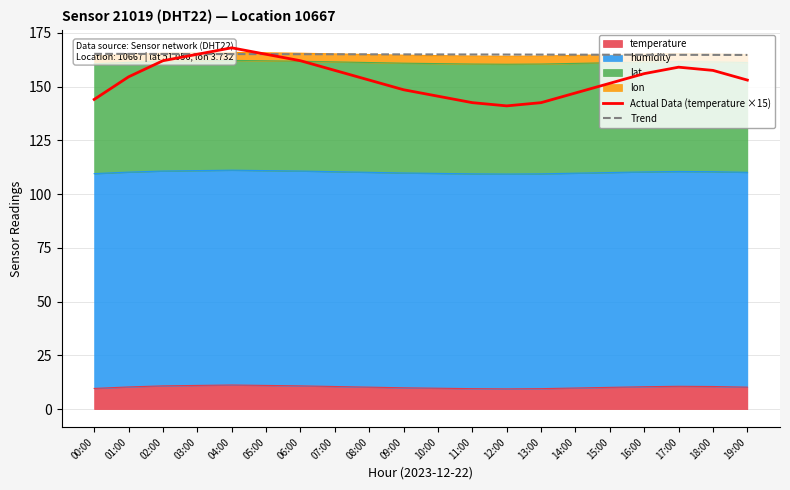

The temperature series shows 9.7 at 10:00. True or false?

True